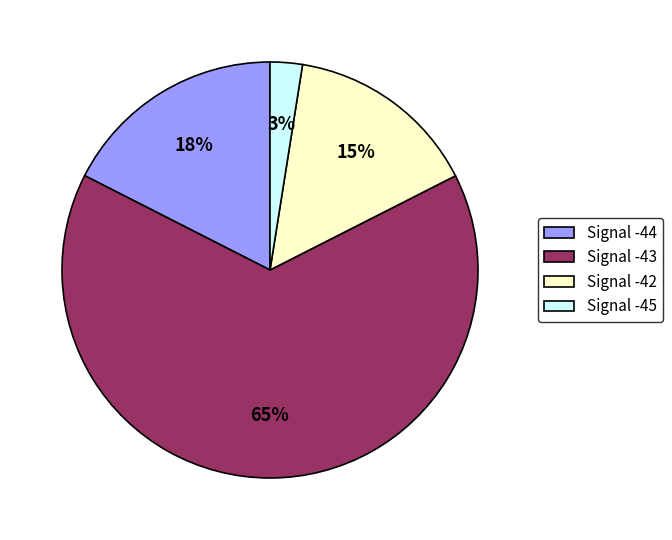

Which slice is the smallest?

Signal -45